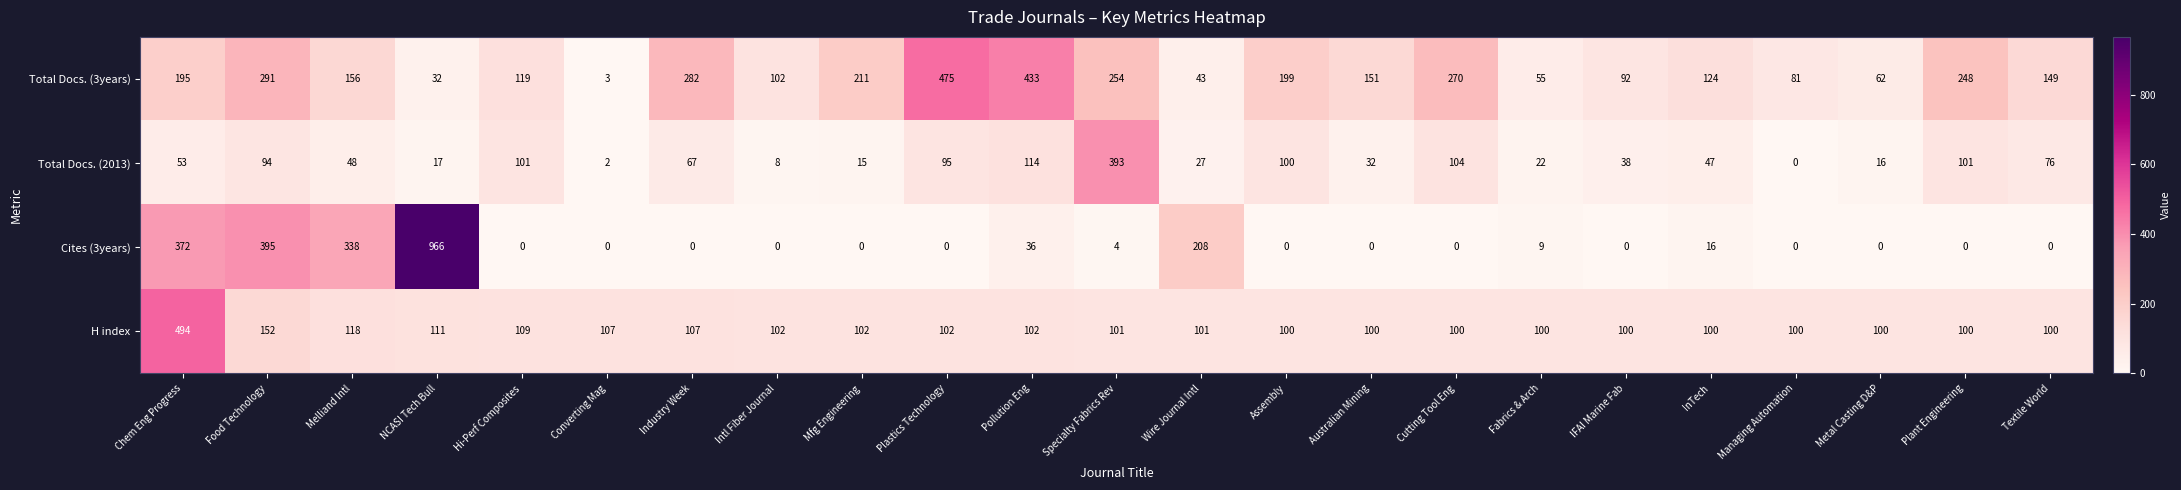

What value does the H index series have at Plastics Technology, to the nearest 50?

100